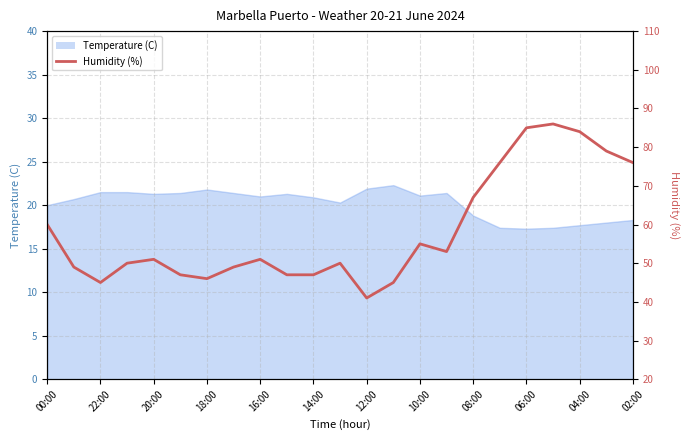

Reading right to left, transcribe all the data shown in this chart.

76	79	84	86	85	76	67	53	55	45	41	50	47	47	51	49	46	47	51	50	45	49	60